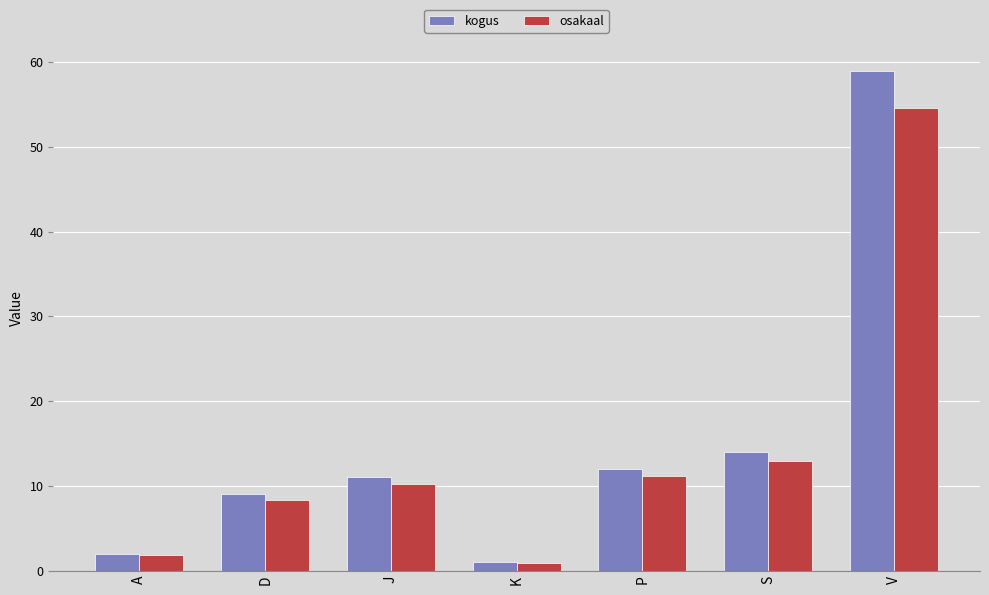

True or false: osakaal has a value of 8.3 at D.

True